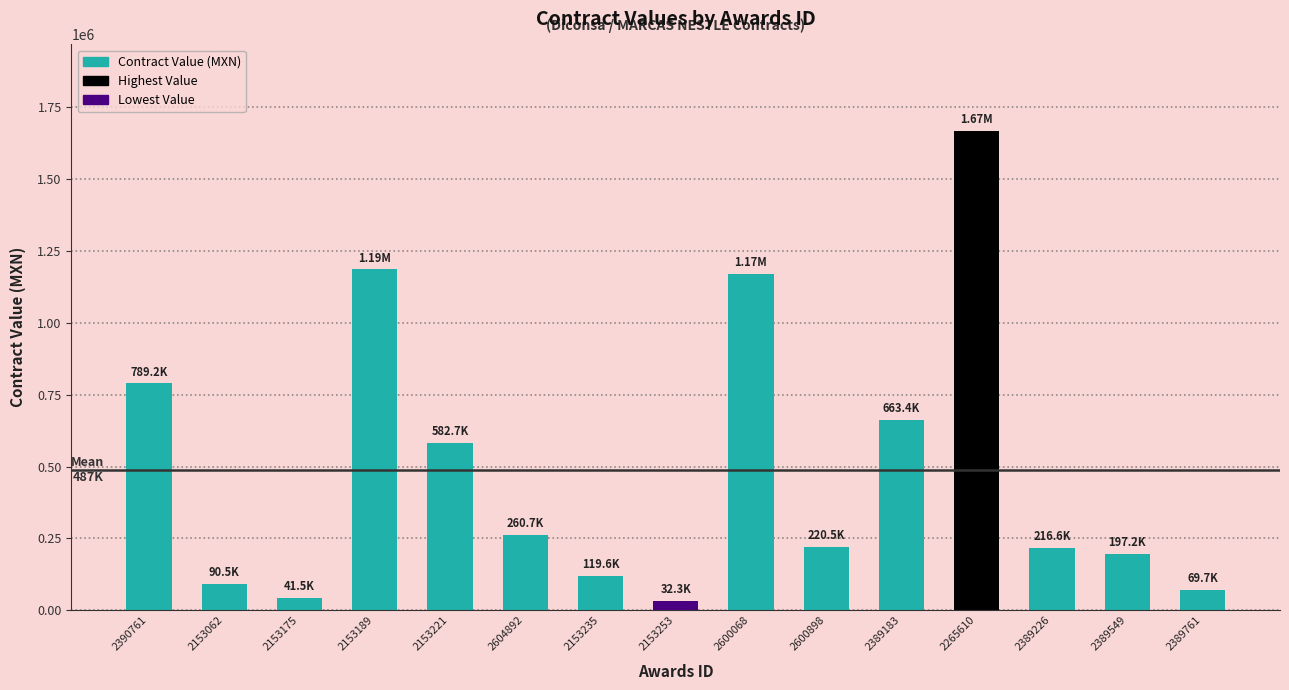

At which label is the value closest to 613684?

2153221